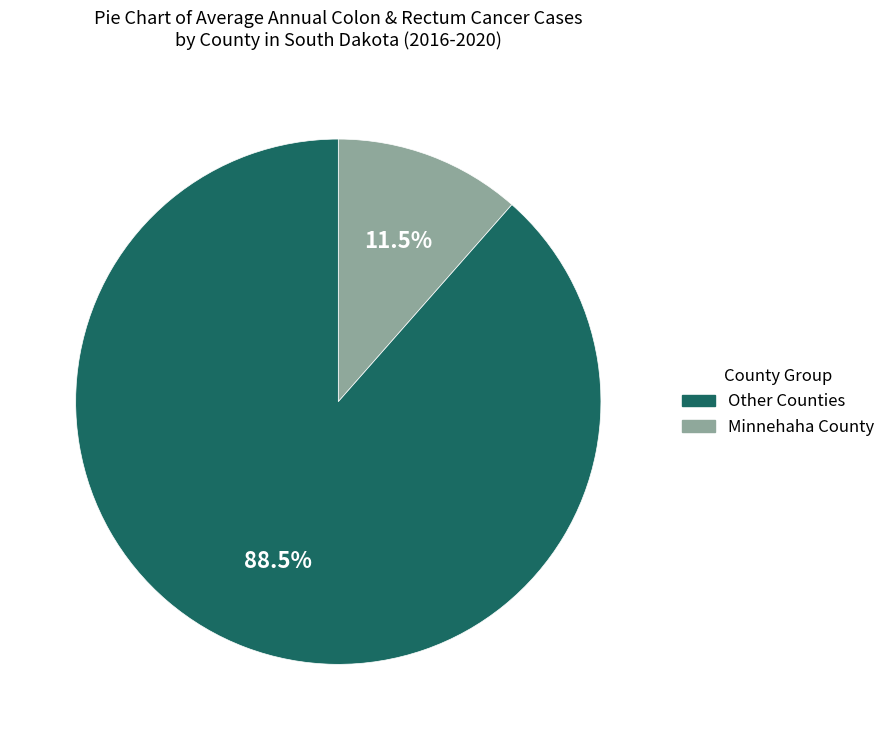

How many slices are in this pie chart?

2